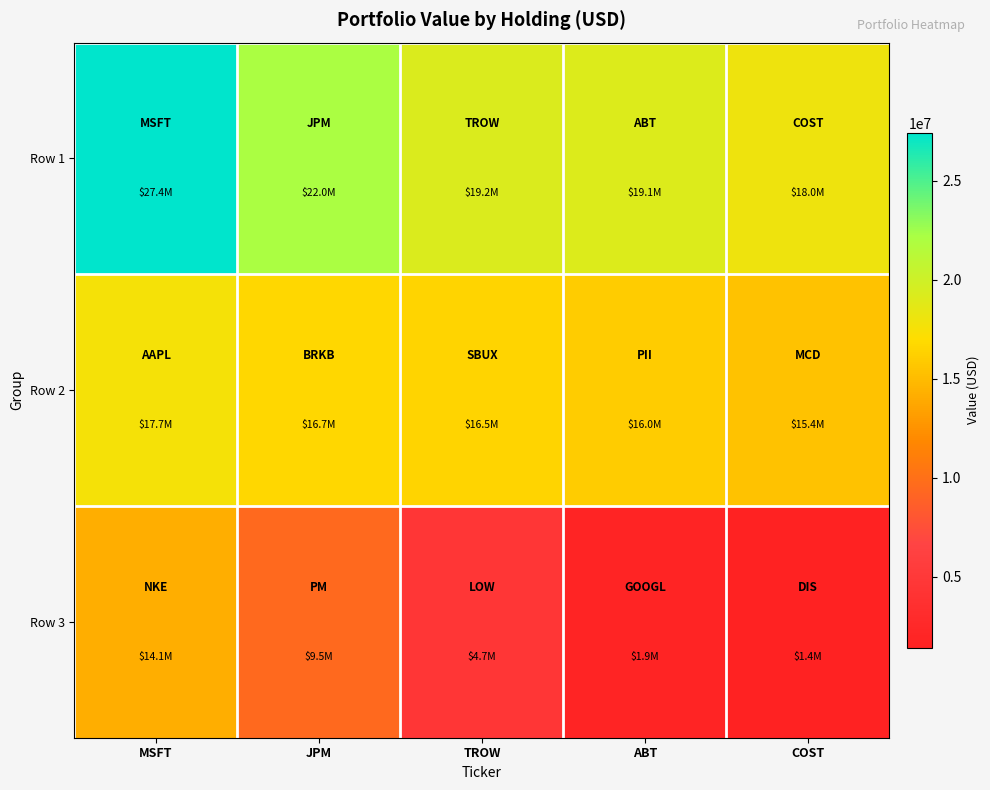

What is the spread (max minus min) of values at JPM?

12524000